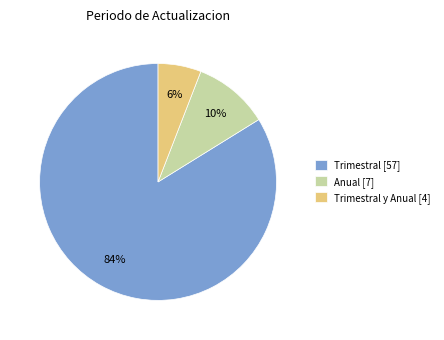

What is the smallest slice in the pie chart?

Trimestral y Anual [4]